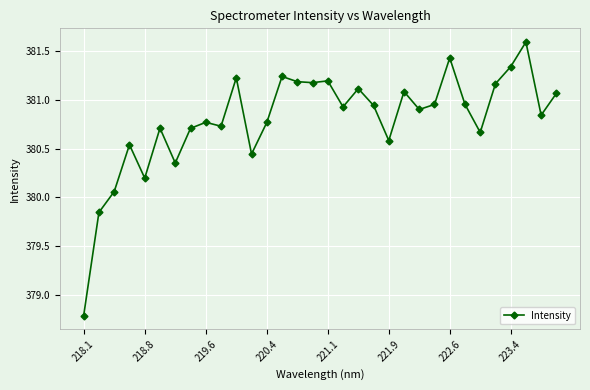

How many values are below 380?

2